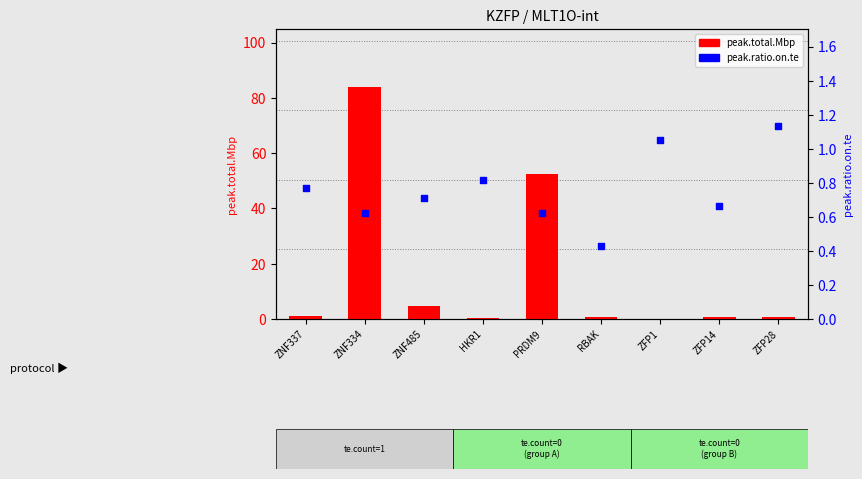

At which category is the sum across all series the highest?

ZNF334